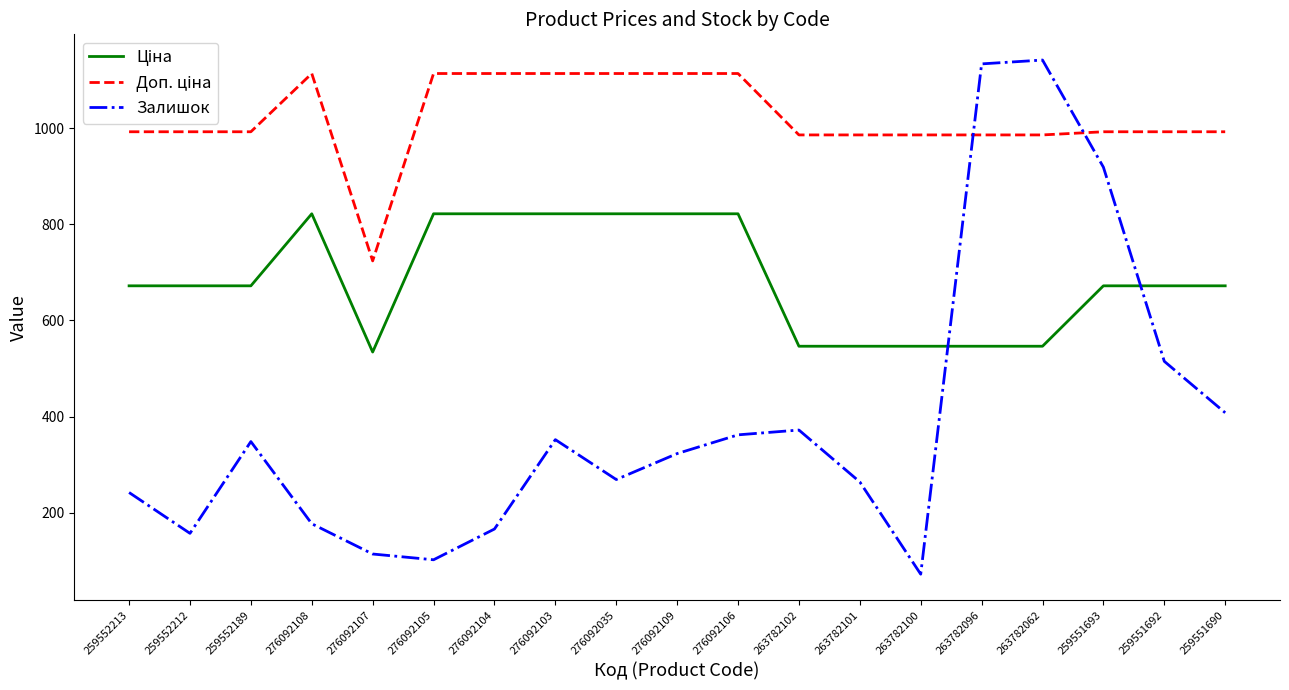

What is the spread (max minus min) of values at 259552189?

644.7